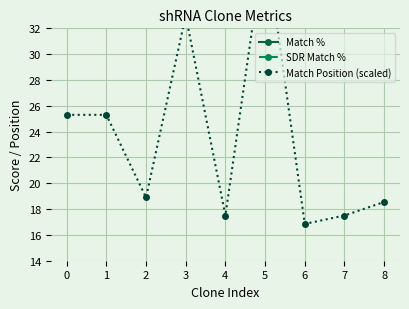

What is the total value across all series at 4?

186.5